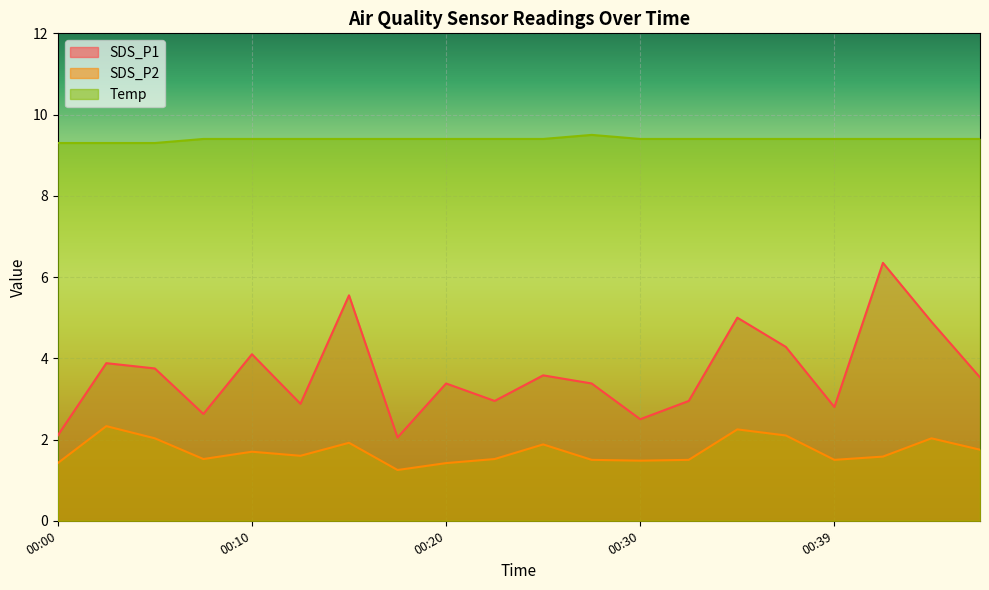

Reading left to right, what are all the values shown in this chart?

SDS_P1: 00:00=2.1	00:03=3.9	00:05=3.8	00:08=2.6	00:10=4.1	00:12=2.9	00:15=5.5	00:17=2.0	00:20=3.4	00:22=3.0	00:25=3.6	00:27=3.4	00:30=2.5	00:32=3.0	00:34=5.0	00:37=4.3	00:39=2.8	00:42=6.3	00:44=4.9	00:47=3.5
SDS_P2: 00:00=1.4	00:03=2.3	00:05=2.0	00:08=1.5	00:10=1.7	00:12=1.6	00:15=1.9	00:17=1.2	00:20=1.4	00:22=1.5	00:25=1.9	00:27=1.5	00:30=1.5	00:32=1.5	00:34=2.2	00:37=2.1	00:39=1.5	00:42=1.6	00:44=2.0	00:47=1.8
Temp: 00:00=9.3	00:03=9.3	00:05=9.3	00:08=9.4	00:10=9.4	00:12=9.4	00:15=9.4	00:17=9.4	00:20=9.4	00:22=9.4	00:25=9.4	00:27=9.5	00:30=9.4	00:32=9.4	00:34=9.4	00:37=9.4	00:39=9.4	00:42=9.4	00:44=9.4	00:47=9.4